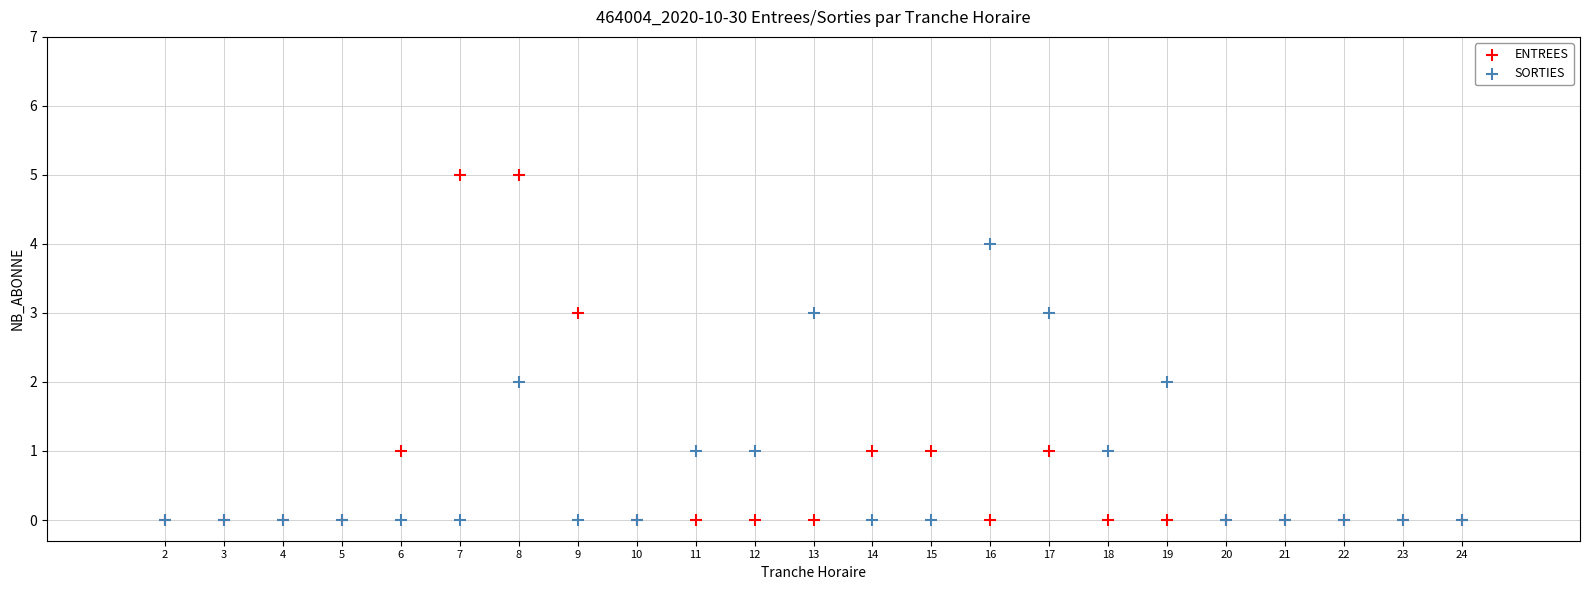

Which series has the widest spread of Y values?

ENTREES